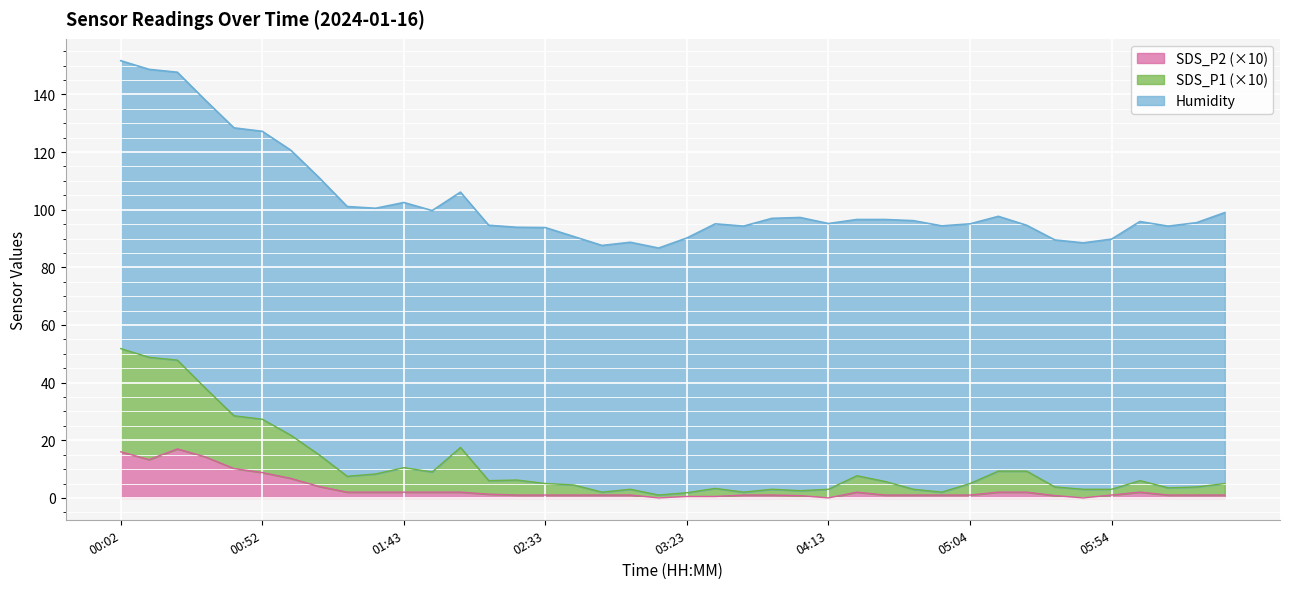

How many lines are shown in the chart?

3